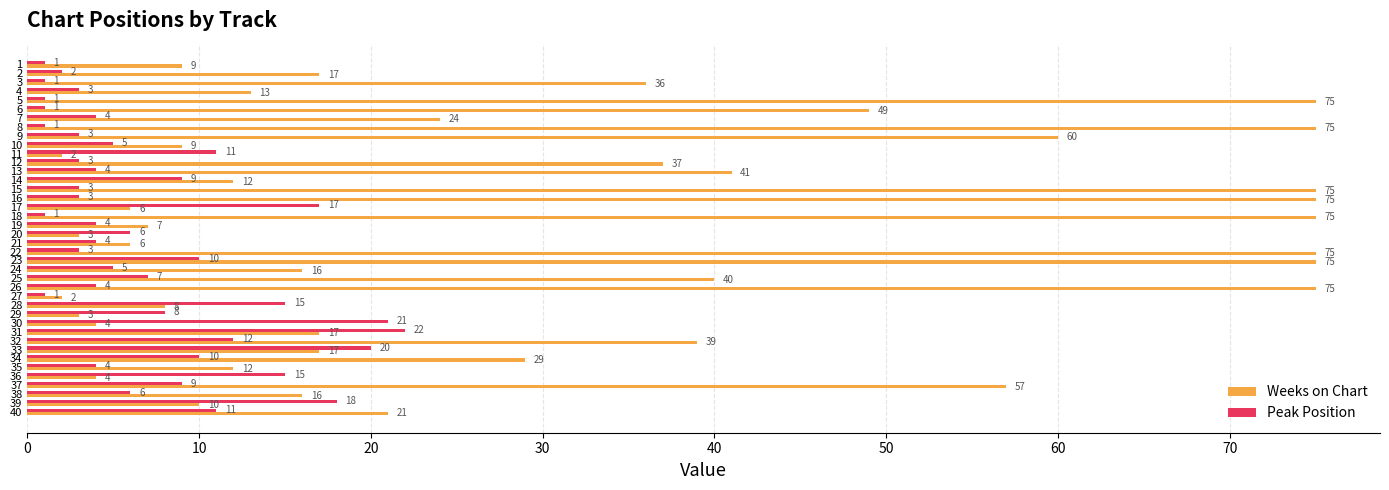

What are all the series names shown in the legend?

Weeks on Chart, Peak Position